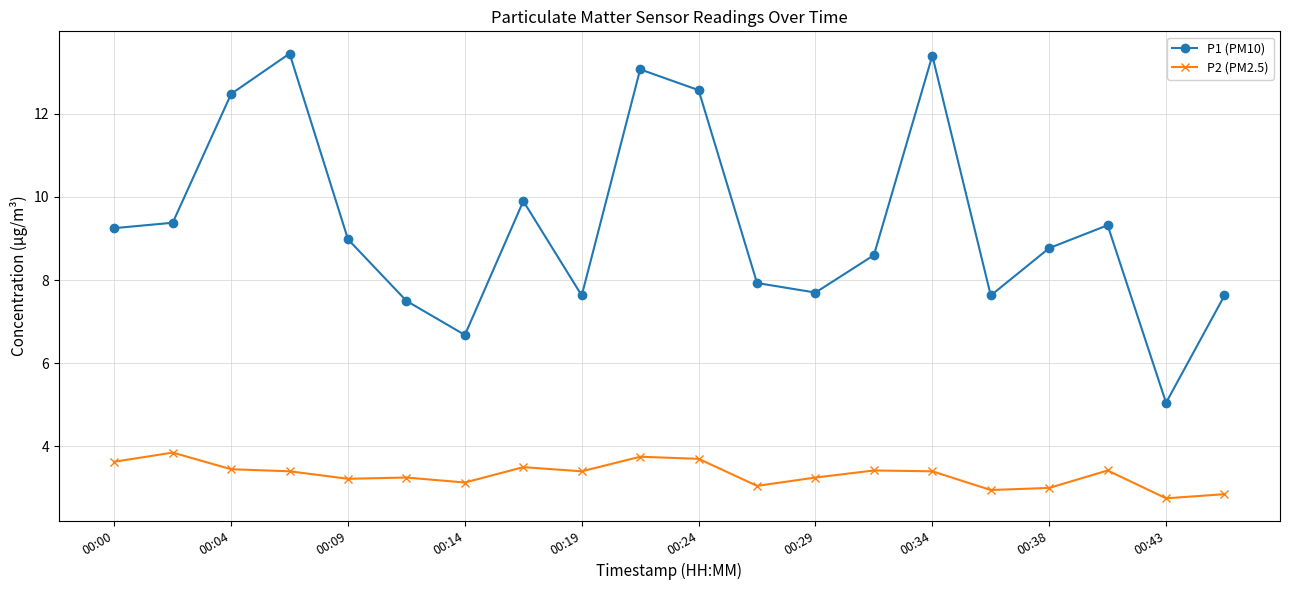

True or false: P1 (PM10) and P2 (PM2.5) intersect in this chart.

False